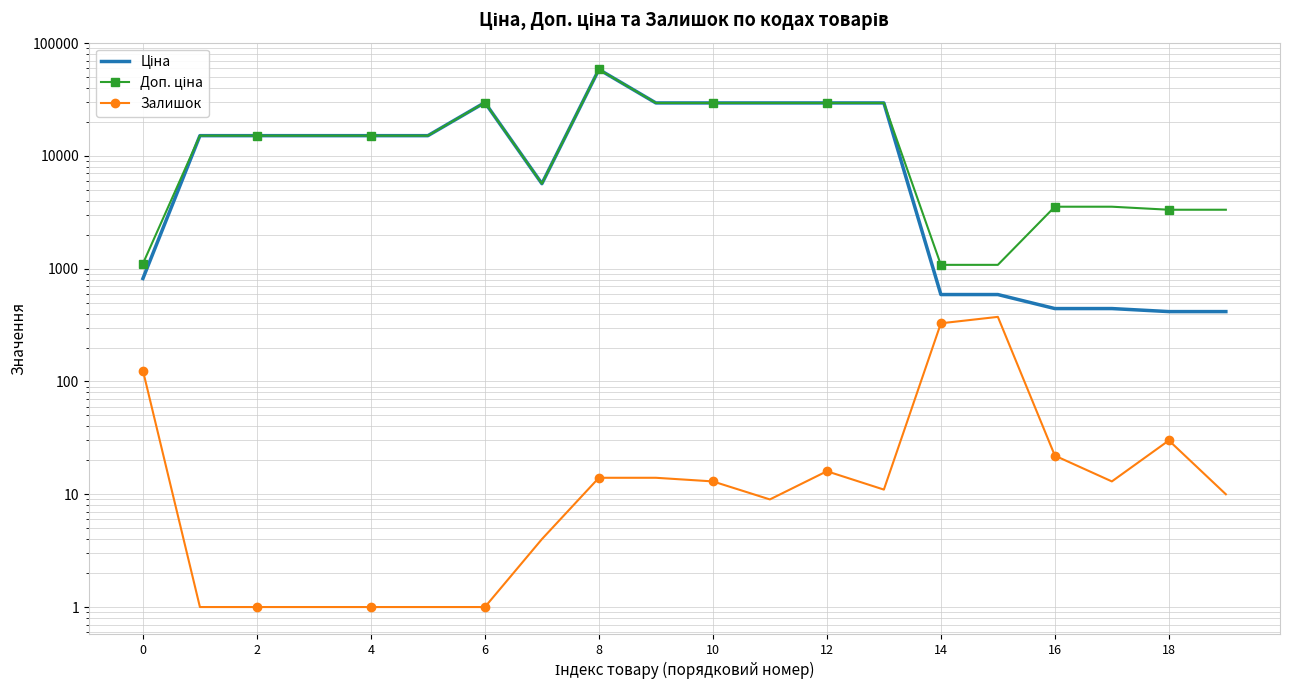

Is the value of Залишок at 8 greater than the value of Доп. ціна at 13?

No